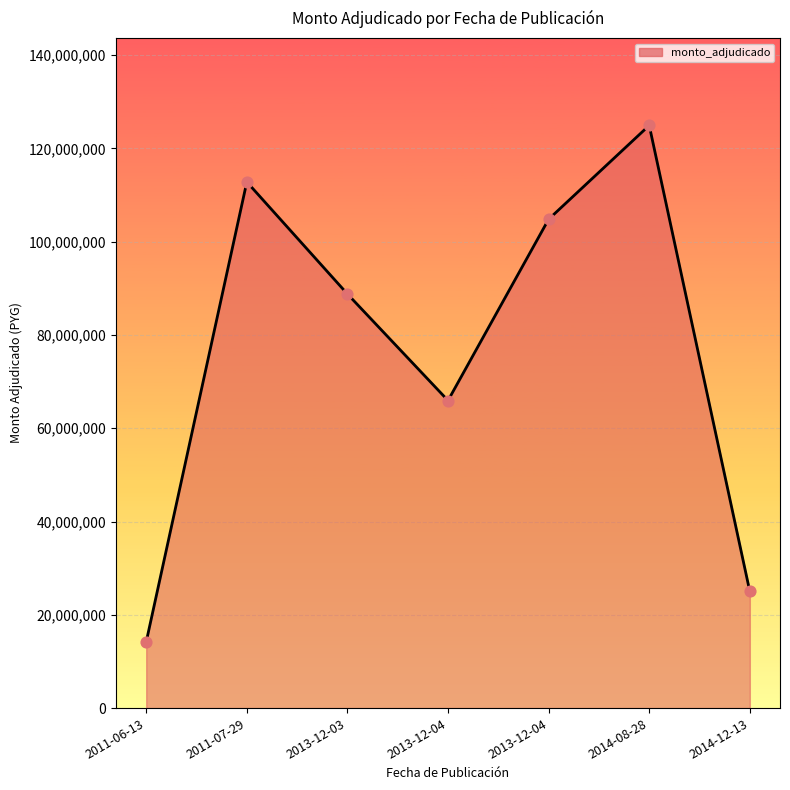

How many distinct data groups are displayed?

1